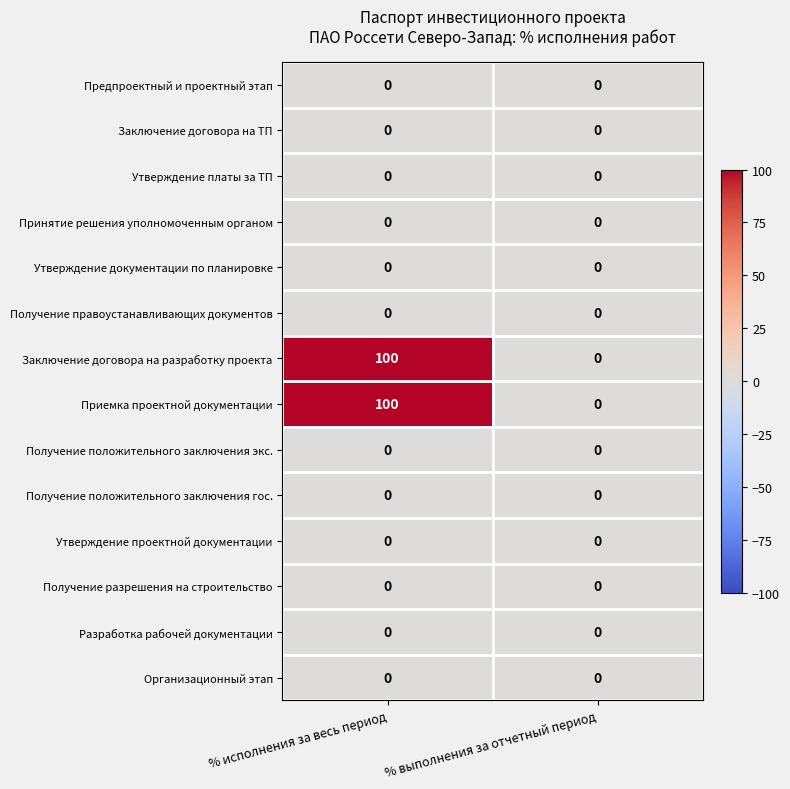

Reading right to left, extract all data points from this chart.

Предпроектный и проектный этап: 0	0
Заключение договора на ТП: 0	0
Утверждение платы за ТП: 0	0
Принятие решения уполномоченным органом: 0	0
Утверждение документации по планировке: 0	0
Получение правоустанавливающих документов: 0	0
Заключение договора на разработку проекта: 0	100
Приемка проектной документации: 0	100
Получение положительного заключения экс.: 0	0
Получение положительного заключения гос.: 0	0
Утверждение проектной документации: 0	0
Получение разрешения на строительство: 0	0
Разработка рабочей документации: 0	0
Организационный этап: 0	0